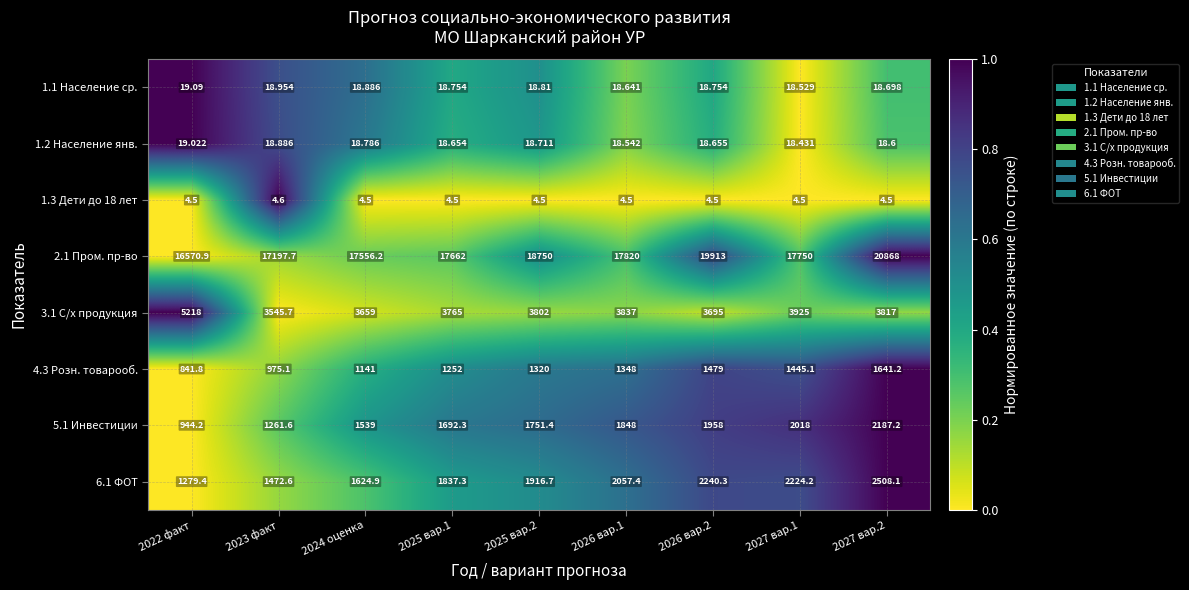

Is the value of 6.1 ФОТ at 2027 вар.2 greater than the value of 2.1 Пром. пр-во at 2027 вар.1?

No